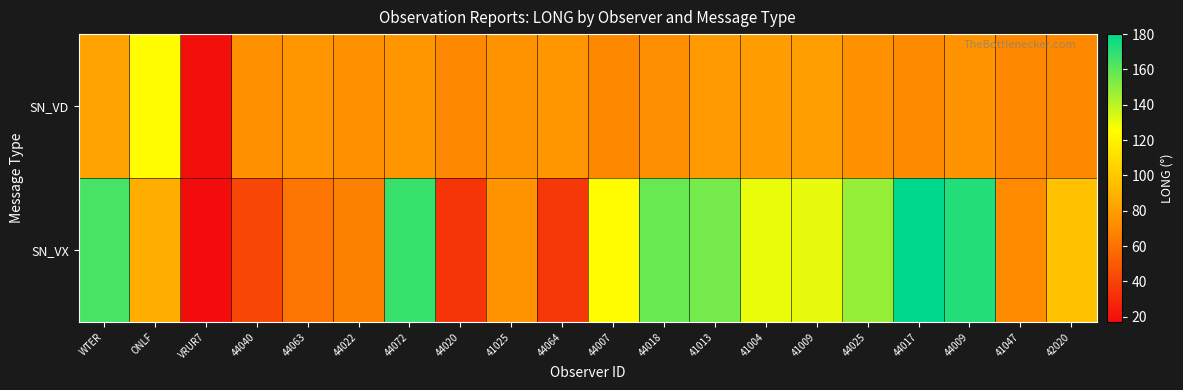

Reading left to right, transcribe all the data shown in this chart.

SN_VD: WTER=82.4	ONLF=124.8	VRUR7=18.4	44040=73.6	44063=76.4	44022=73.7	44072=76.3	44020=70.3	41025=75.5	44064=76.1	44007=70.1	44018=72.0	41013=77.8	41004=79.1	41009=80.2	44025=73.2	44017=70.7	44009=74.7	41047=70.1	42020=70.2
SN_VX: WTER=164.8	ONLF=87.4	VRUR7=17.2	44040=41.7	44063=61.0	44022=66.7	44072=167.7	44020=34.0	41025=75.5	44064=35.5	44007=124.0	44018=157.7	41013=155.0	41004=130.0	41009=130.5	44025=148.0	44017=179.8	44009=172.1	41047=71.5	42020=96.7